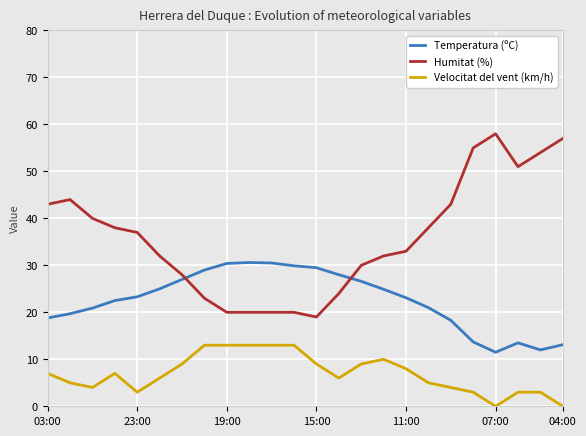

Which series has the widest spread of values?

Humitat (%)